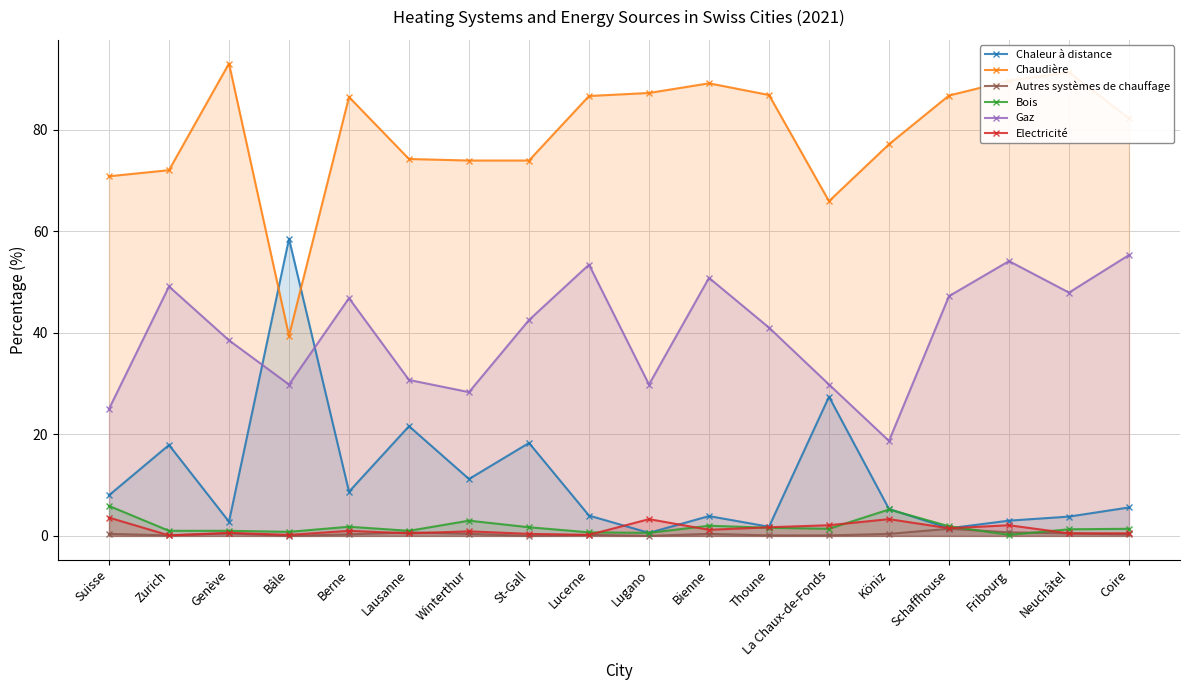

At which label is Chaleur à distance closest to 29?

La Chaux-de-Fonds